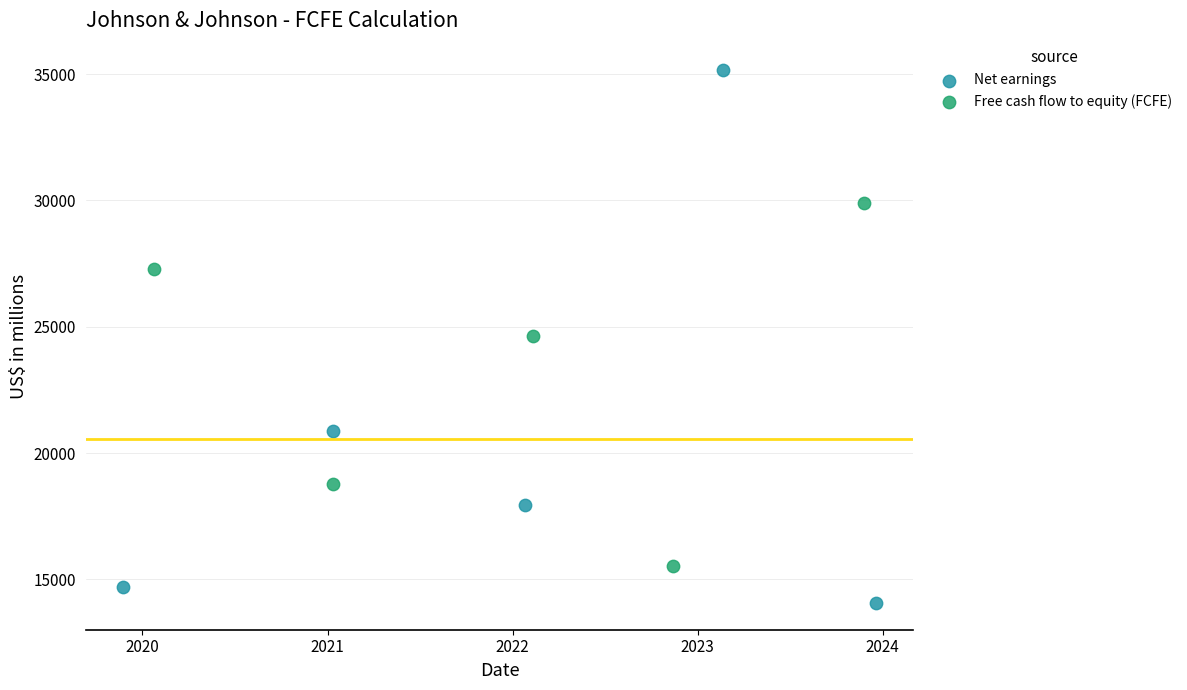

Which series contains the highest Y value?

Net earnings